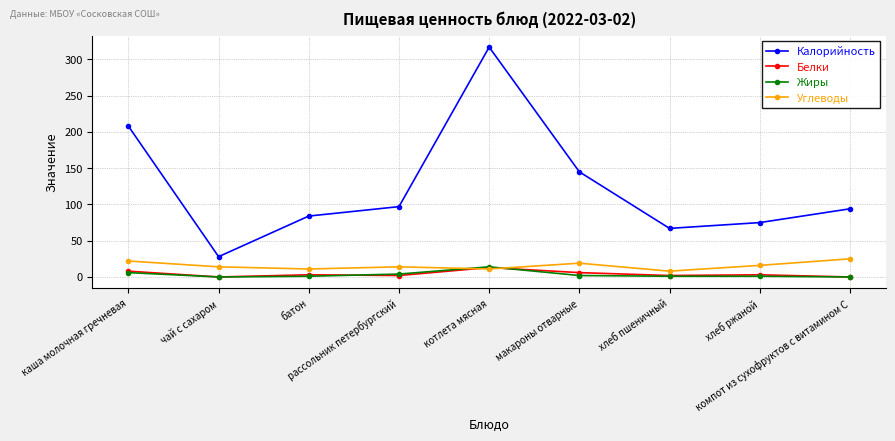

What is the greatest value displayed?

317